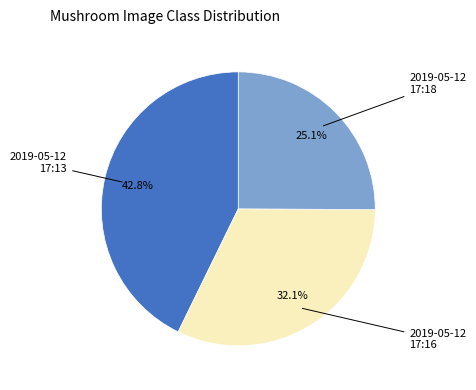

Is there a majority slice in this chart?

No